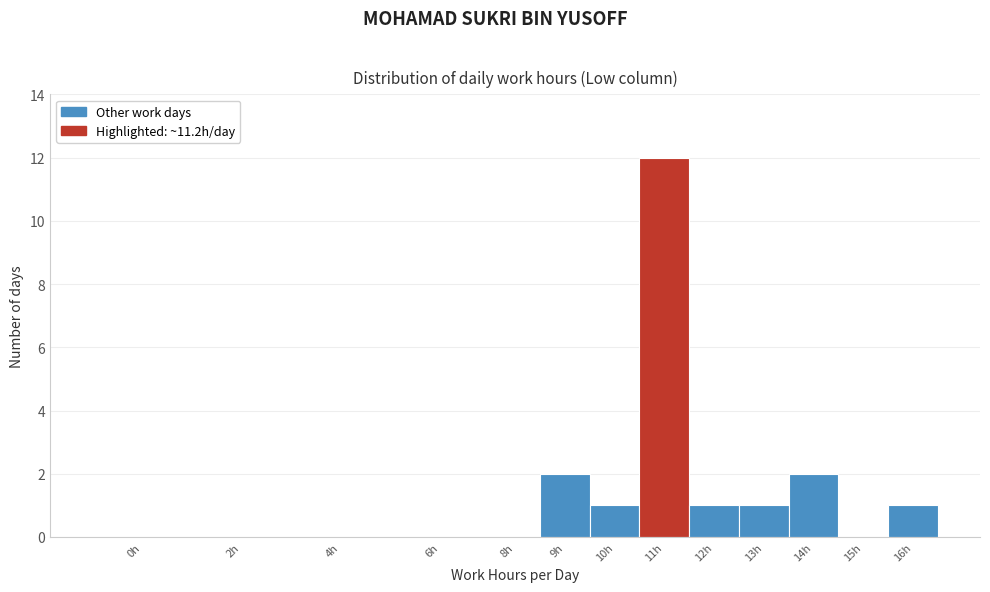

Reading left to right, extract all data points from this chart.

0h=0	2h=0	4h=0	6h=0	8h=0	9h=2	10h=1	11h=12	12h=1	13h=1	14h=2	15h=0	16h=1